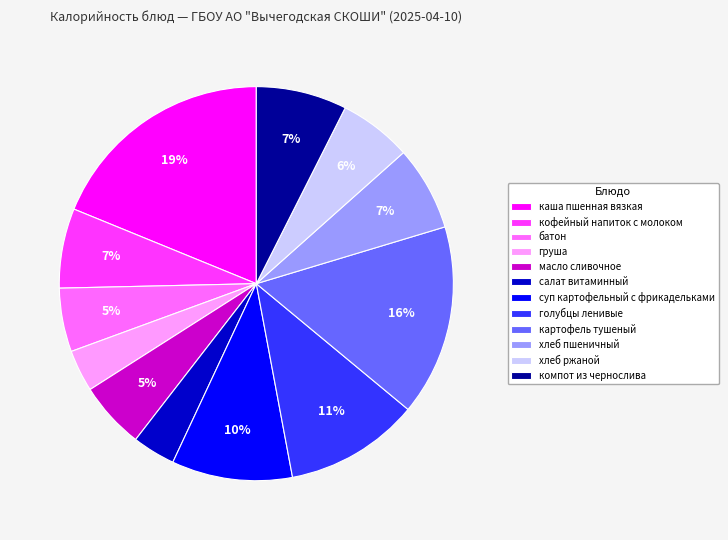

True or false: кофейный напиток с молоком accounts for 7% of the total.

True